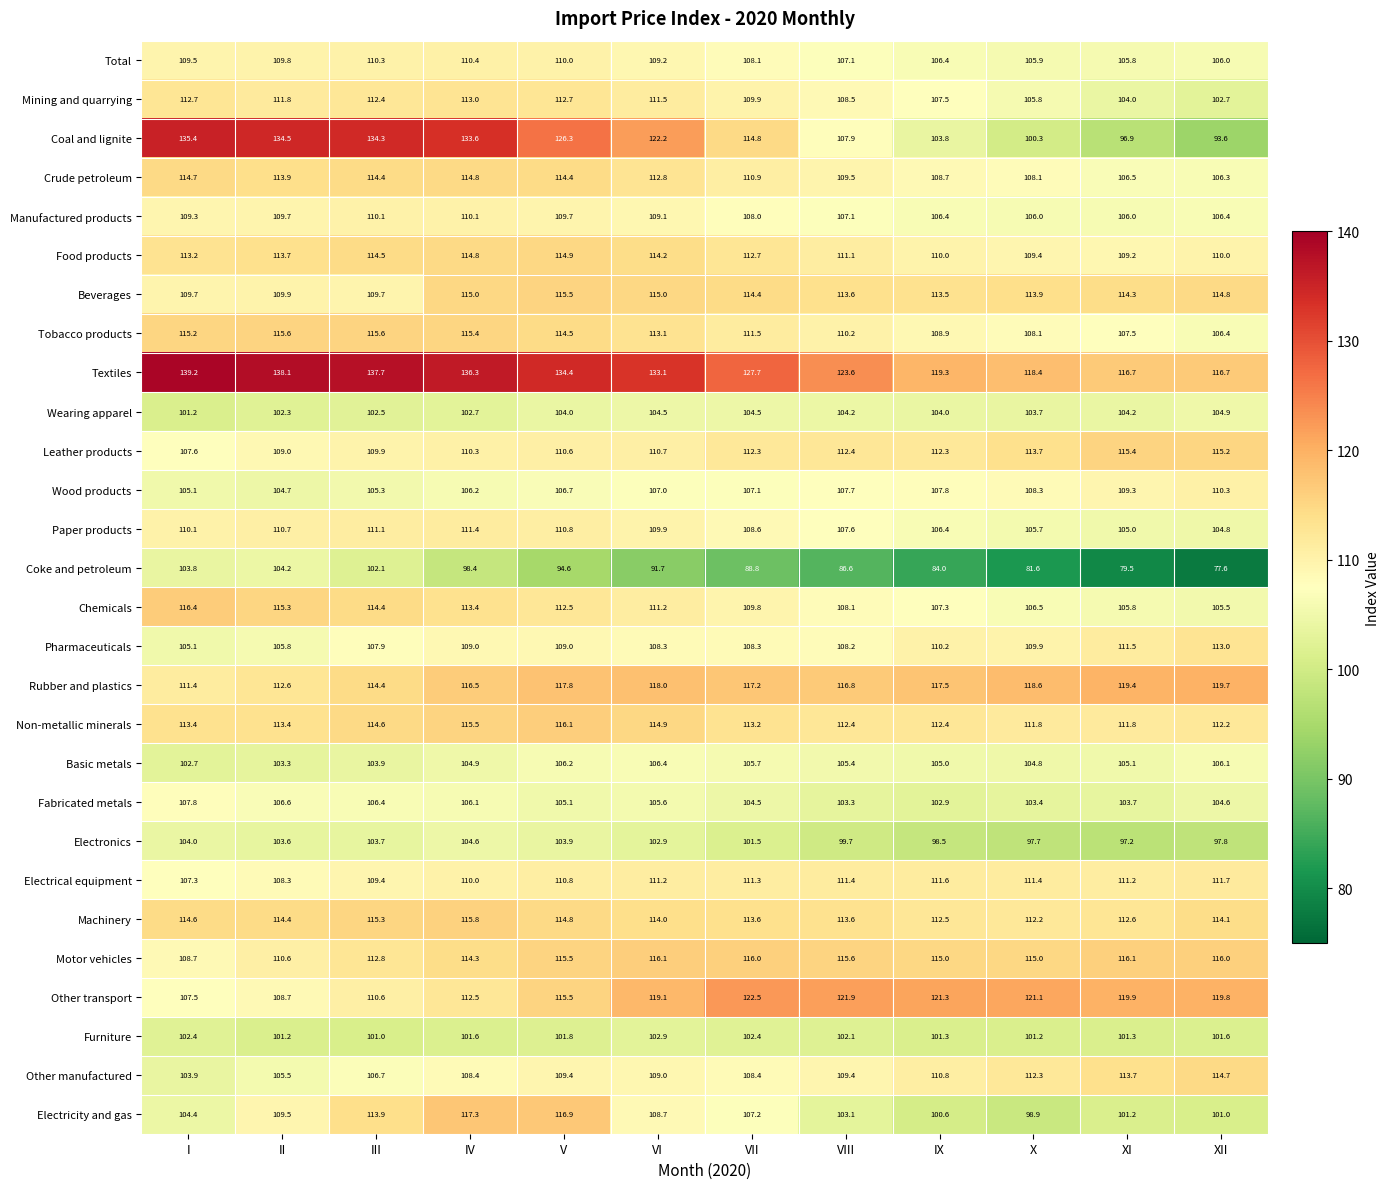

Between VII and VIII, which series saw the biggest shift?

Coal and lignite